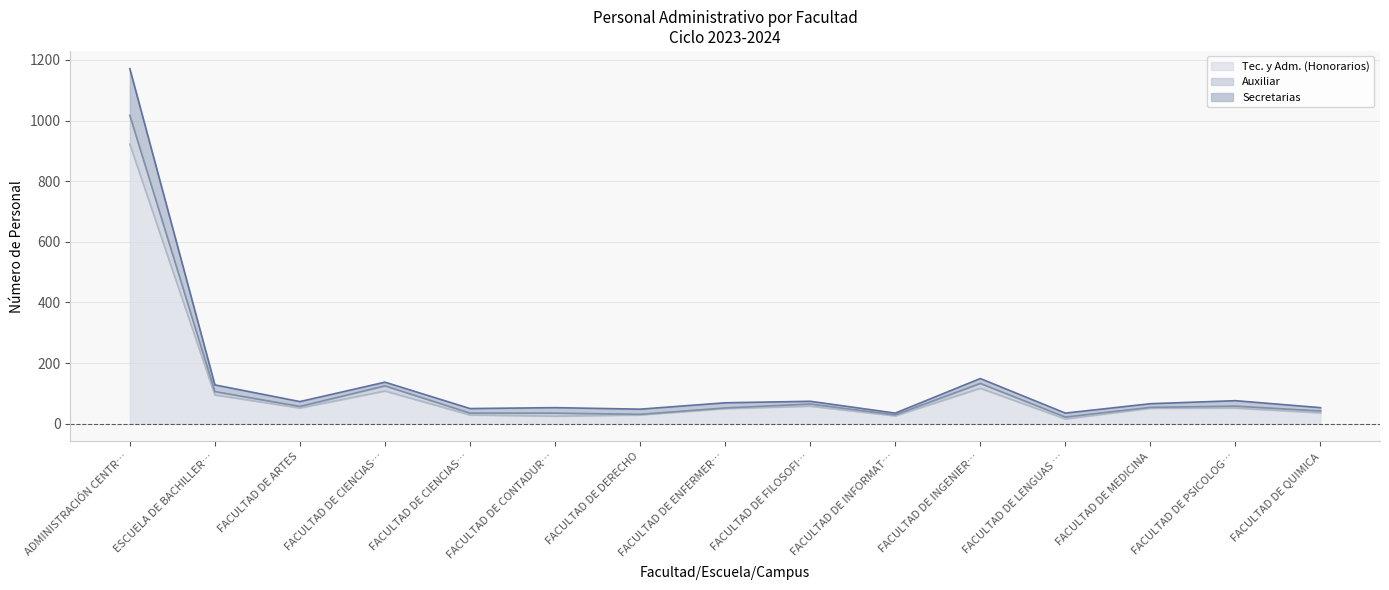

The Auxiliar series shows 52 at FACULTAD DE INFORMAT…. True or false?

False